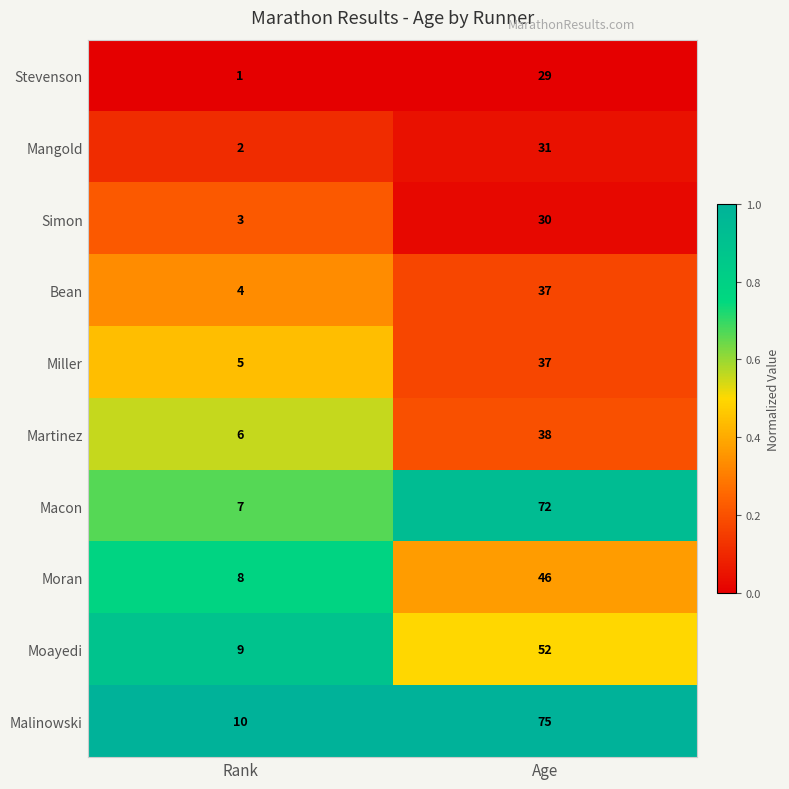

Rank the series at Rank from lowest to highest value.

Stevenson, Mangold, Simon, Bean, Miller, Martinez, Macon, Moran, Moayedi, Malinowski